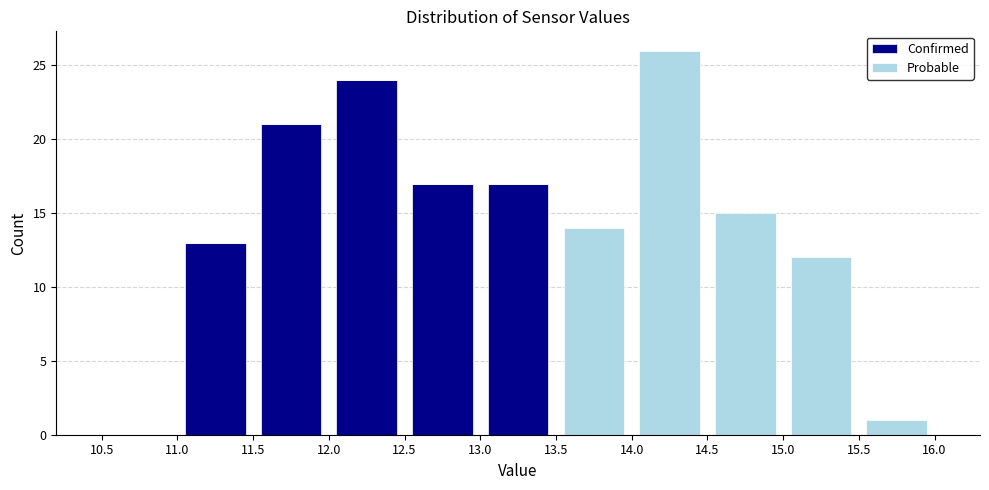

Reading left to right, transcribe this chart: for each stacked bar, give the range it covers on the x-axis and its total height. The values are not printed on the chart, so give them approximately, as read against the axis.

10.5 to 11.0: 0
11.0 to 11.5: 13
11.5 to 12.0: 21
12.0 to 12.5: 24
12.5 to 13.0: 17
13.0 to 13.5: 17
13.5 to 14.0: 14
14.0 to 14.5: 26
14.5 to 15.0: 15
15.0 to 15.5: 12
15.5 to 16.0: 1